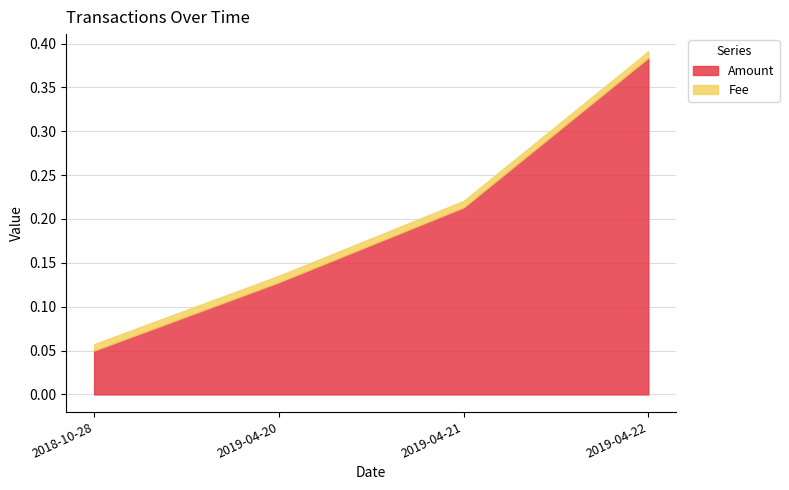

True or false: Fee and Amount cross at least once.

False